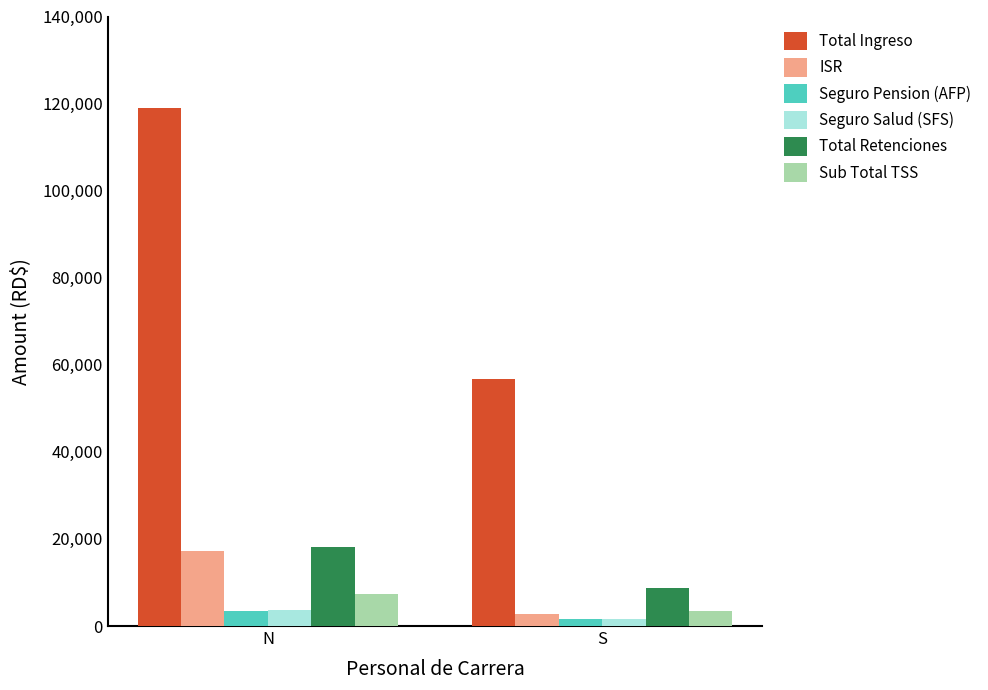

The Total Retenciones series shows 28961.4 at N. True or false?

False